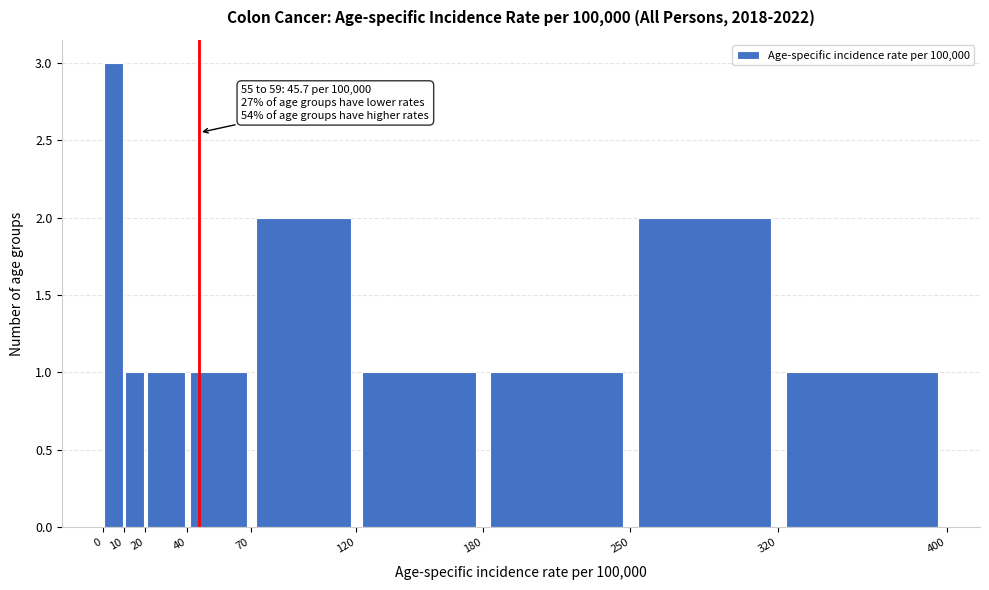

Over which range of the x-axis is the bar tallest?

0 to 10